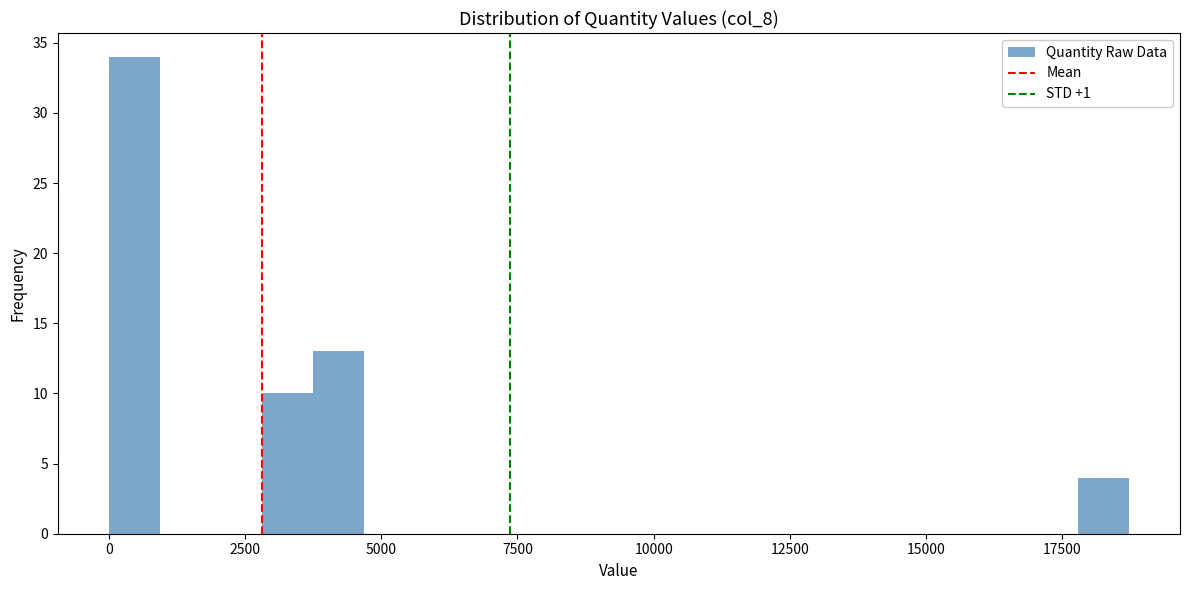

Around what value on the x-axis is the tallest bar? Give the approximate position of its centre, as read against the axis.

500